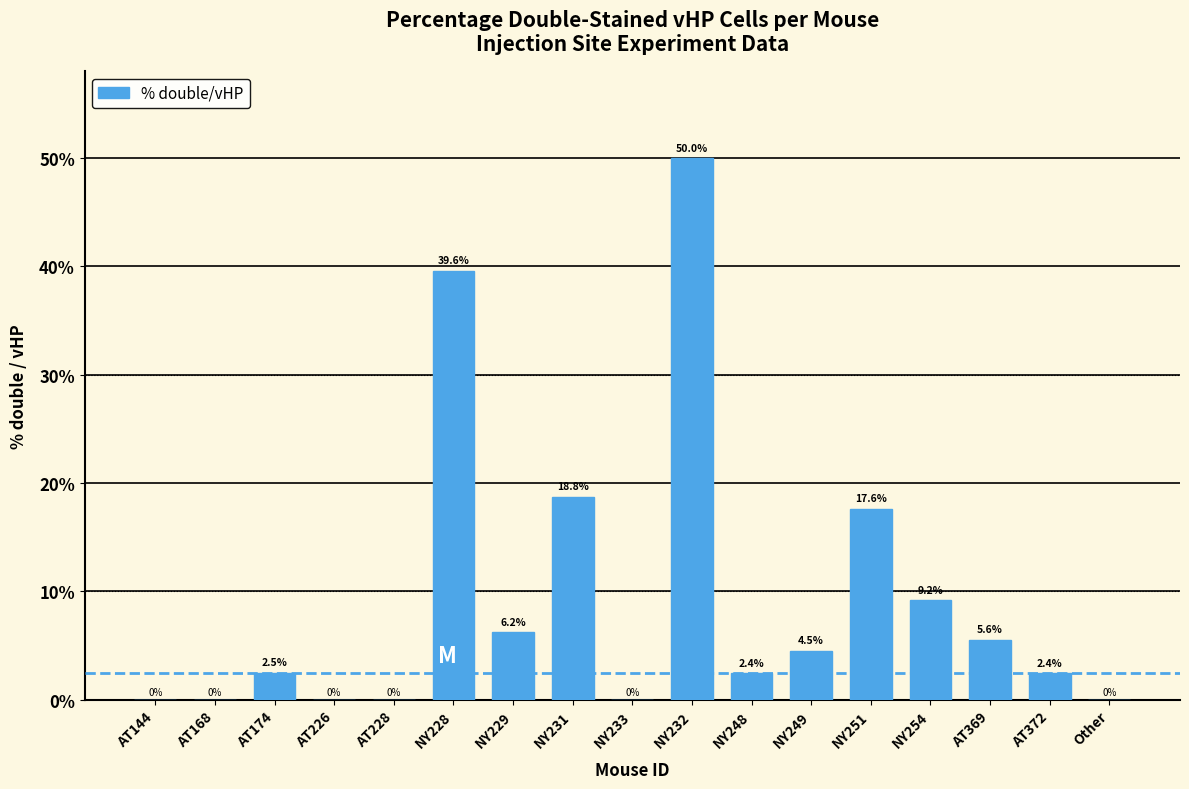

What is the greatest value displayed?

50.0